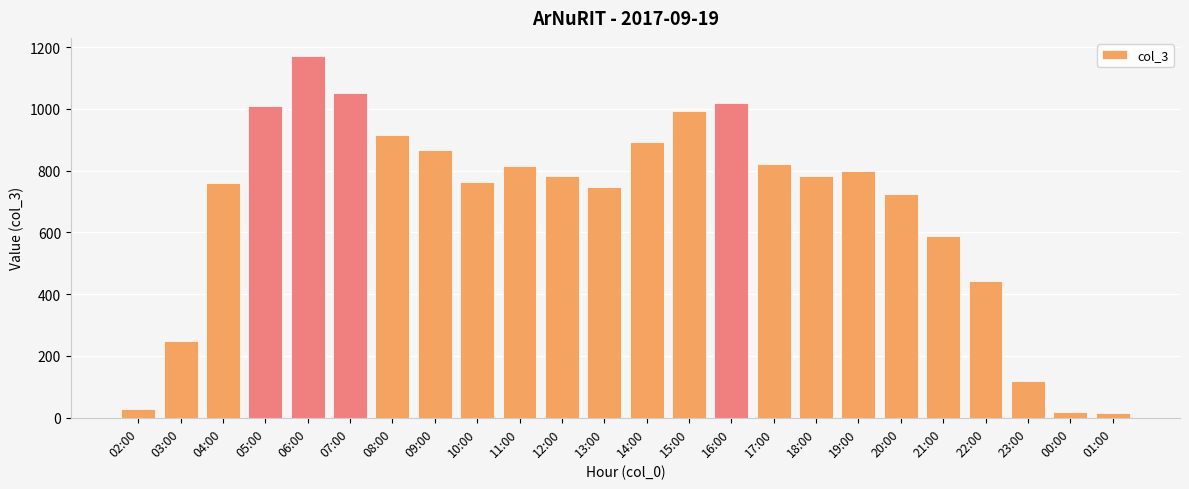

True or false: the data shows 891 at 14:00.

True